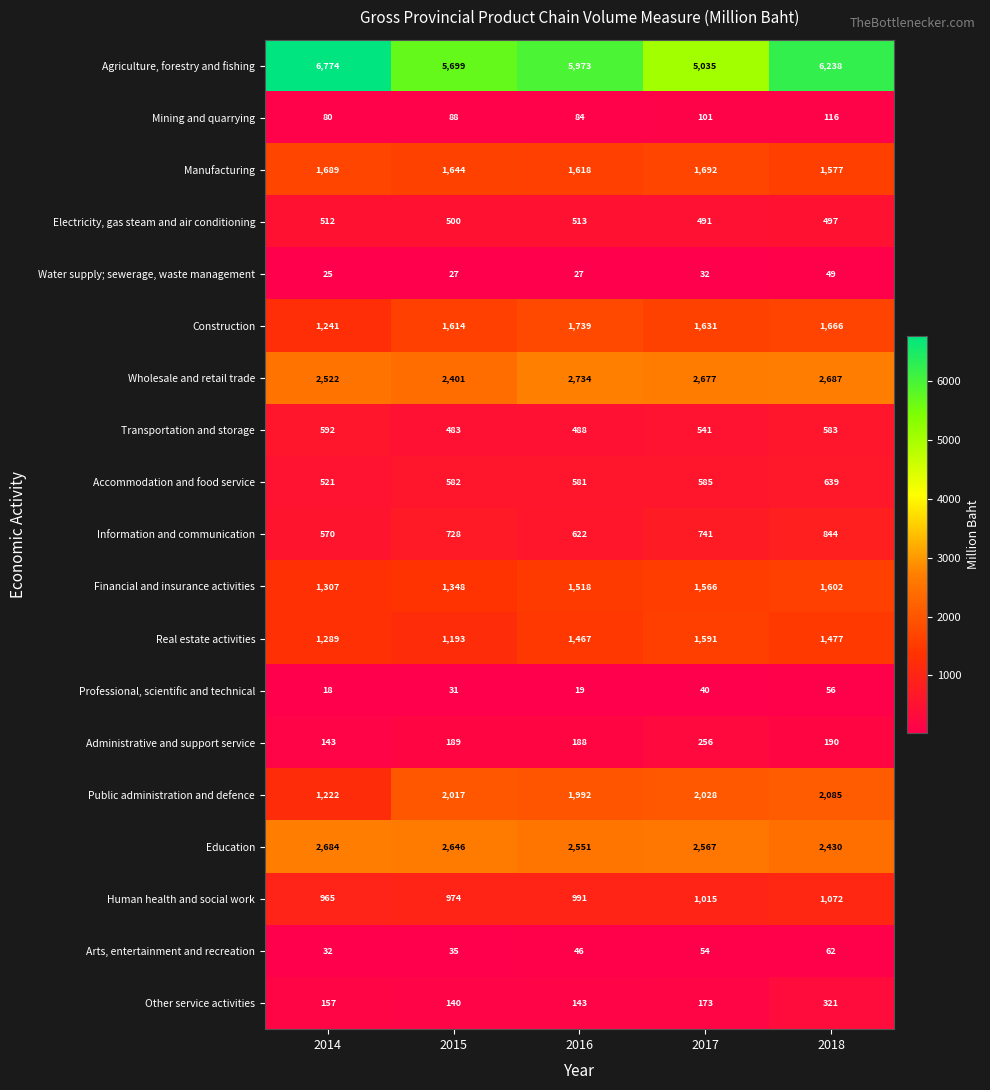

At which label is Arts, entertainment and recreation closest to 47?

2016